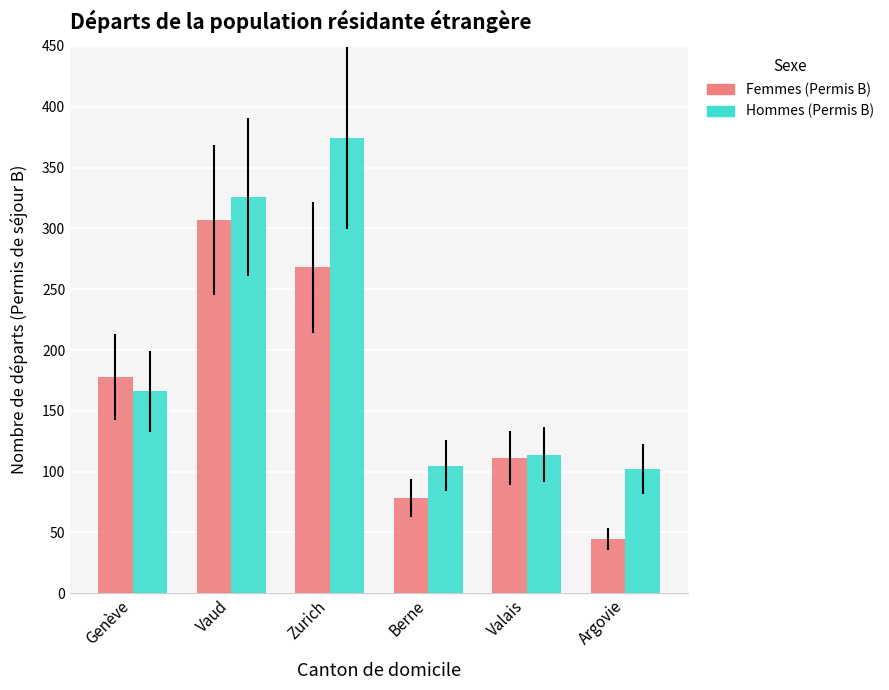

List the series in order of their overall mean, highest first.

Hommes (Permis B), Femmes (Permis B)